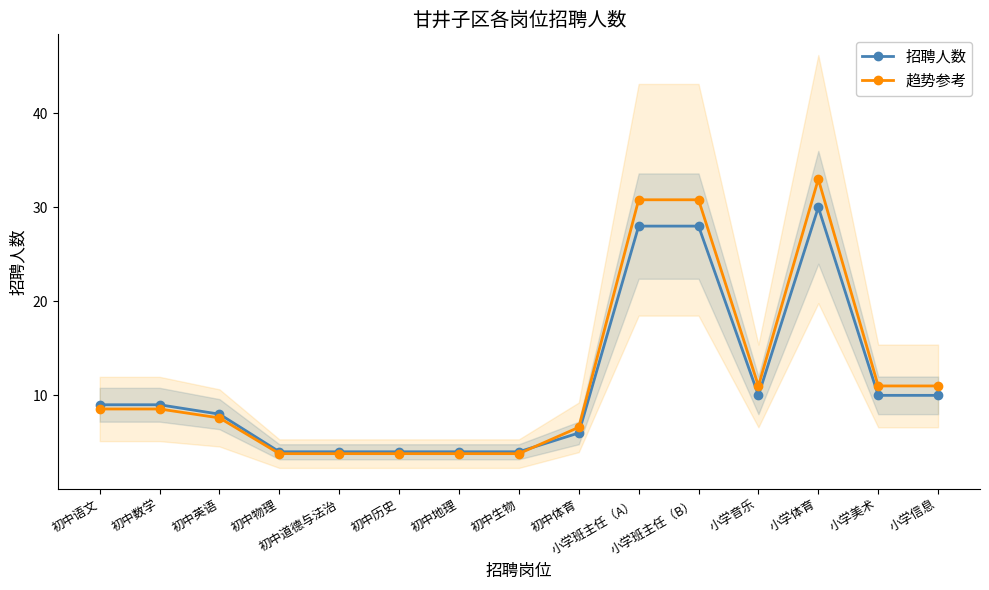

What is the maximum value for 趋势参考?

33.0